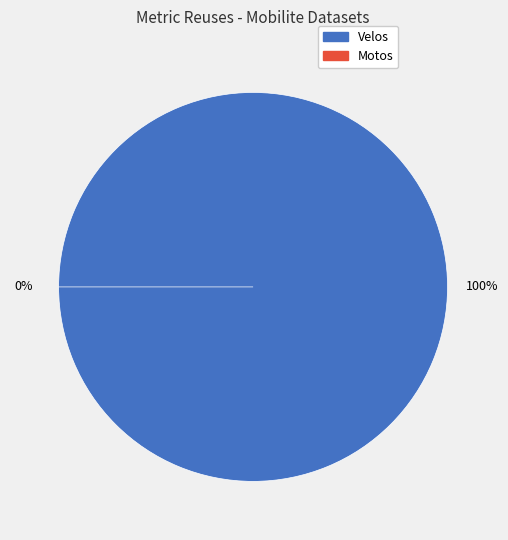

The Mobilite - Emplacement pour velos slice represents 89% of the pie. True or false?

False